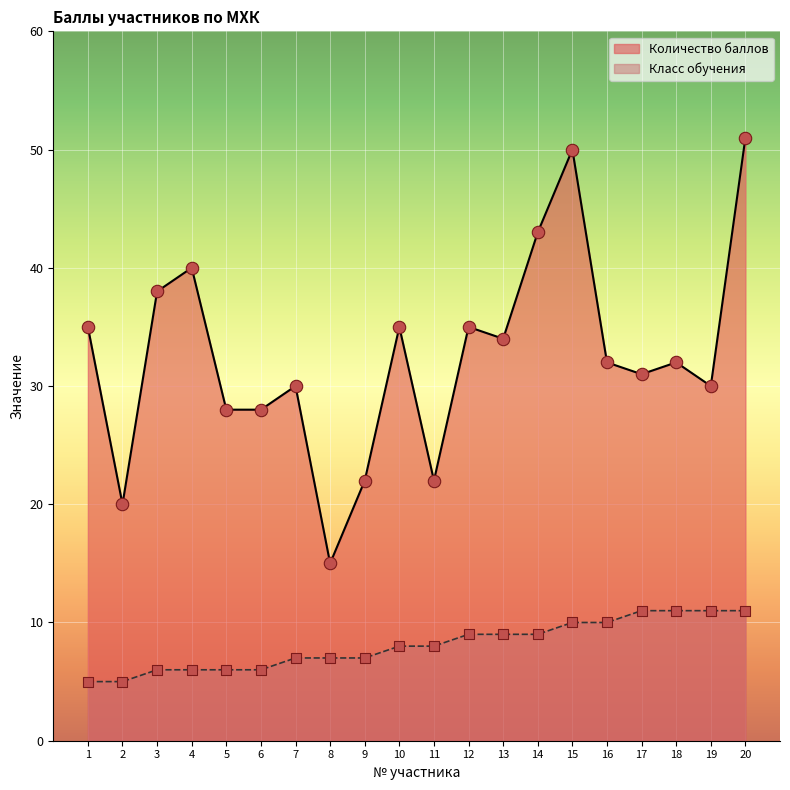

Which series has the largest Y range (max minus min)?

Количество баллов